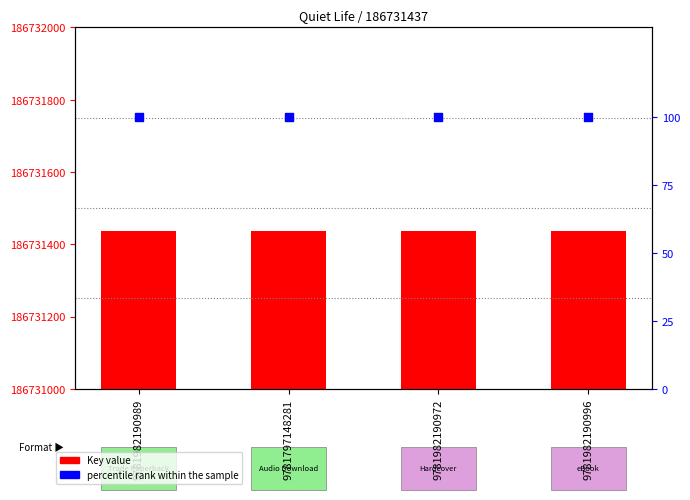

Which series has the largest total across all categories?

Key